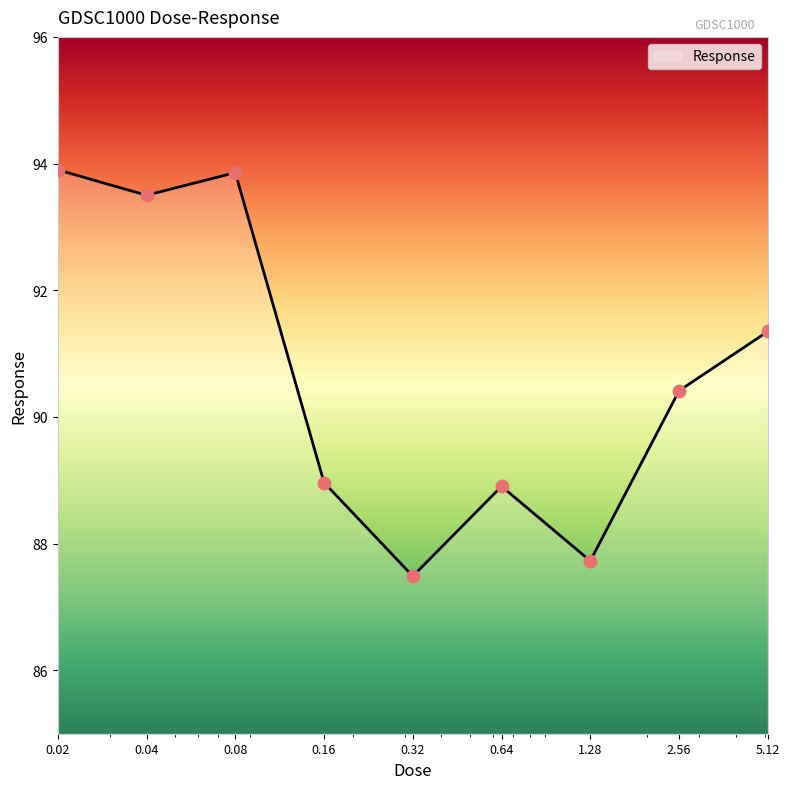

What is the difference between the maximum and minimum values?

6.4